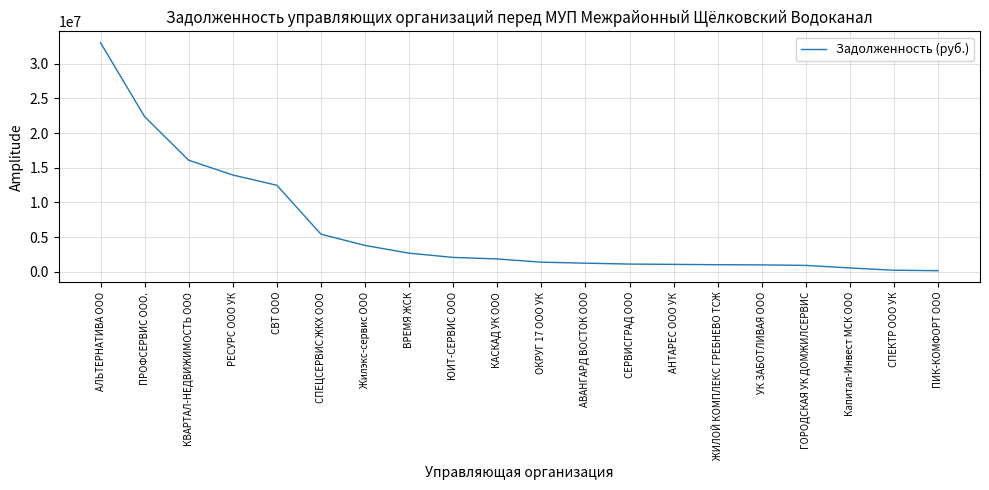

Approximately how many times larger is the value at СЕРВИСГРАД ООО compared to ВРЕМЯ ЖСК?

0.4